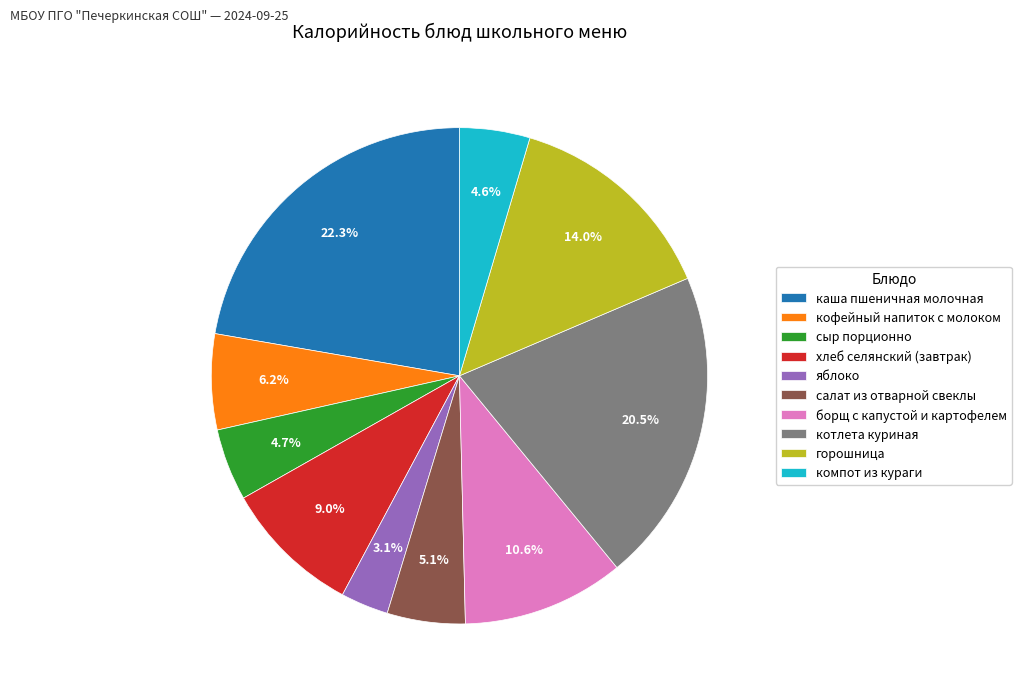

Is it true that хлеб селянский (завтрак) is 17% of the pie?

False